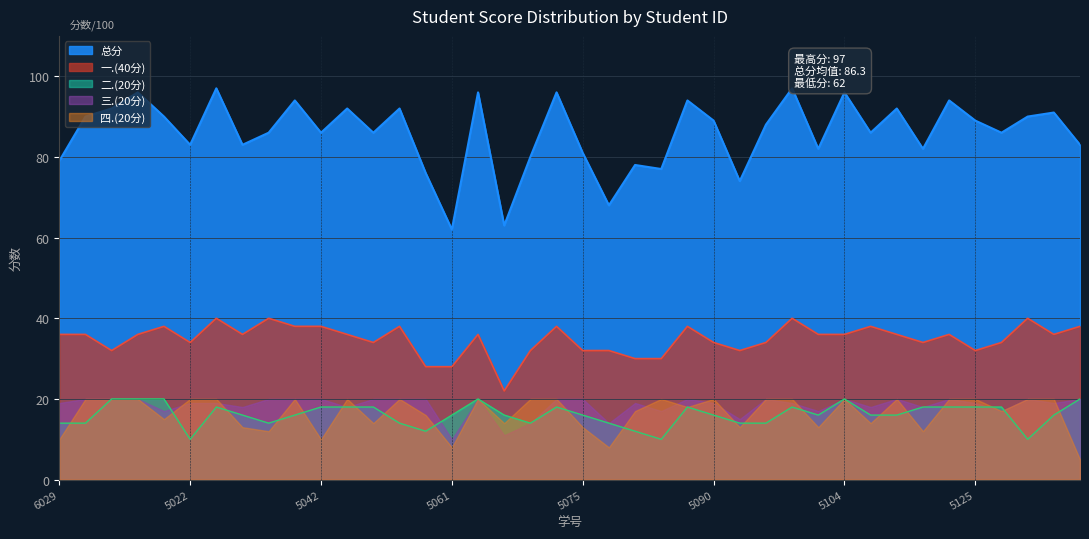

What is the value of the 总分 point at the 24th from the left?

77